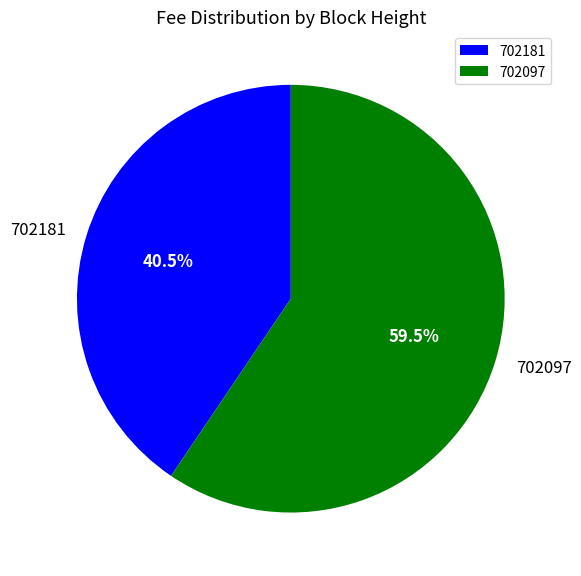

Is it true that 702097 is 54% of the pie?

False